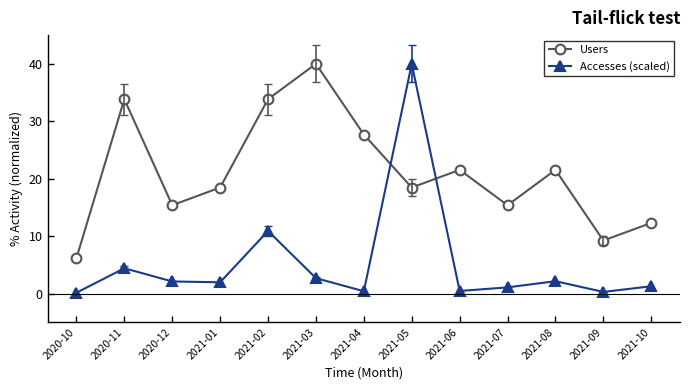

What is the approximate value of Users at 2021-04?

27.7